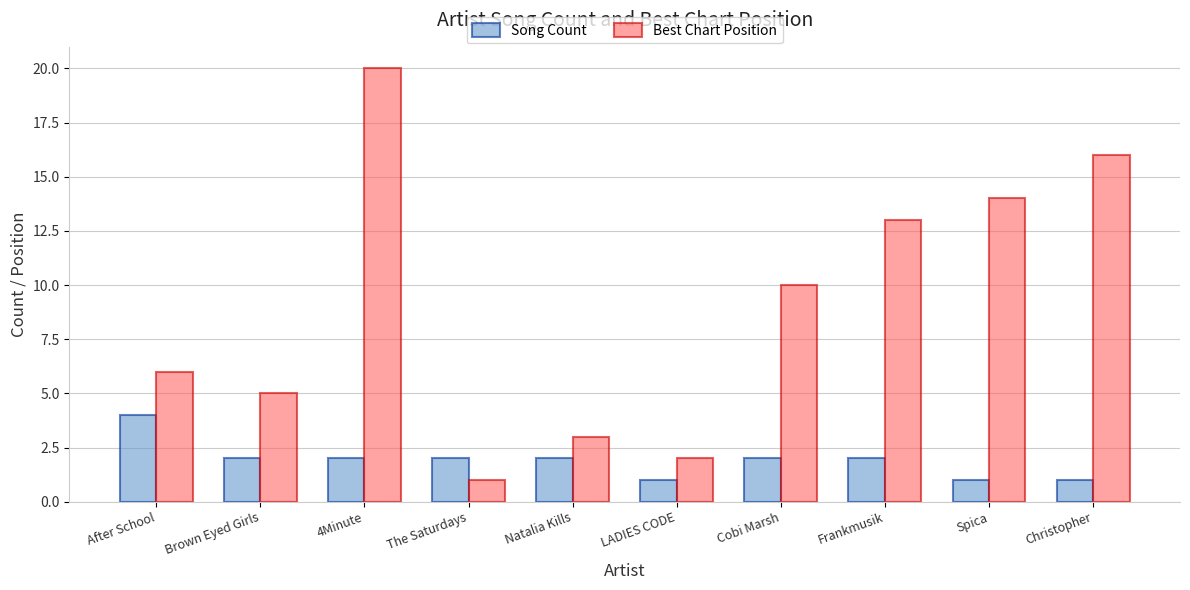

What are all the series names shown in the legend?

Song Count, Best Chart Position